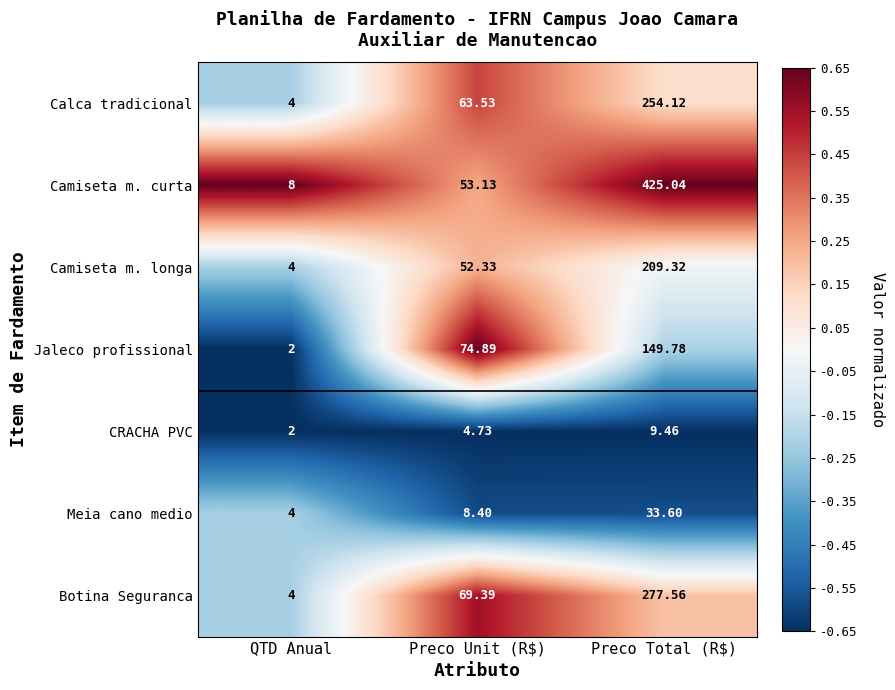

Where is Meia cano medio nearest to the value 18?

Preco Unit (R$)